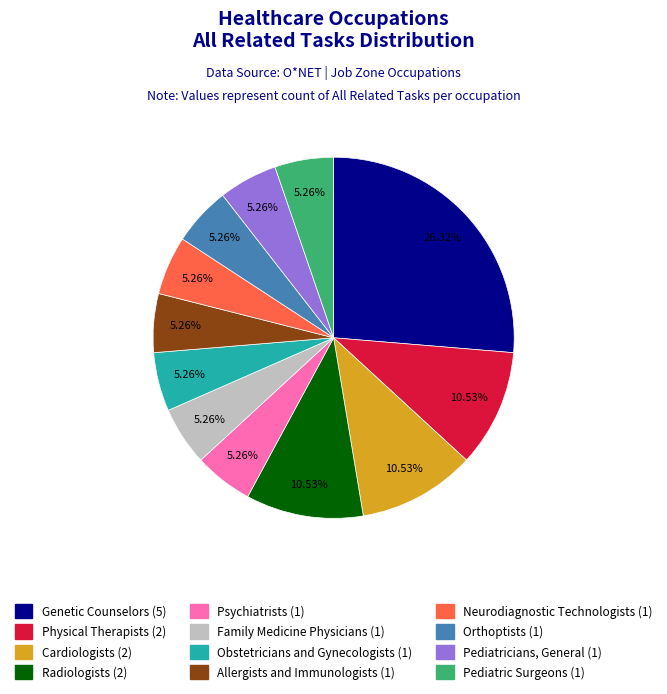

Does Orthoptists represent more than half of the total?

No